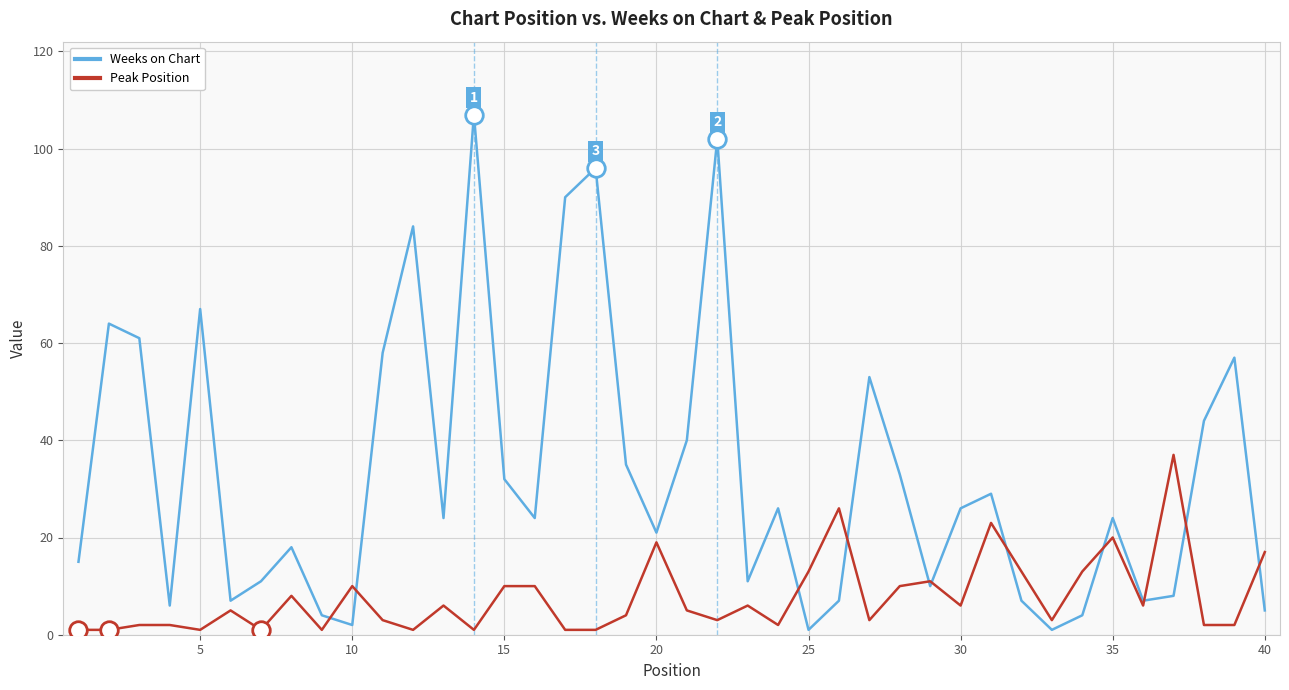

Which series has the largest total across all categories?

Weeks on Chart